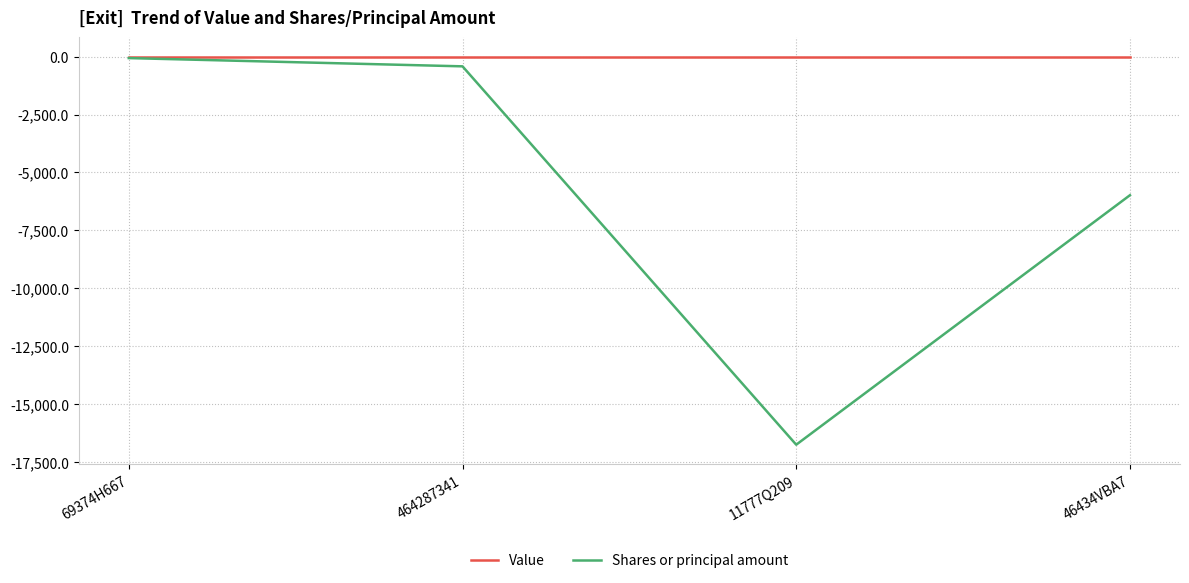

What is the total value across all series at 46434VBA7?

-5982